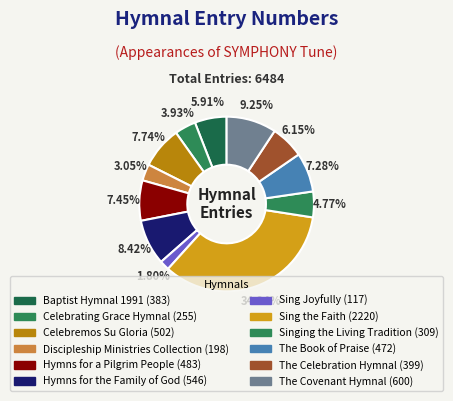

To the nearest percent, what is the average slice percentage?

8%